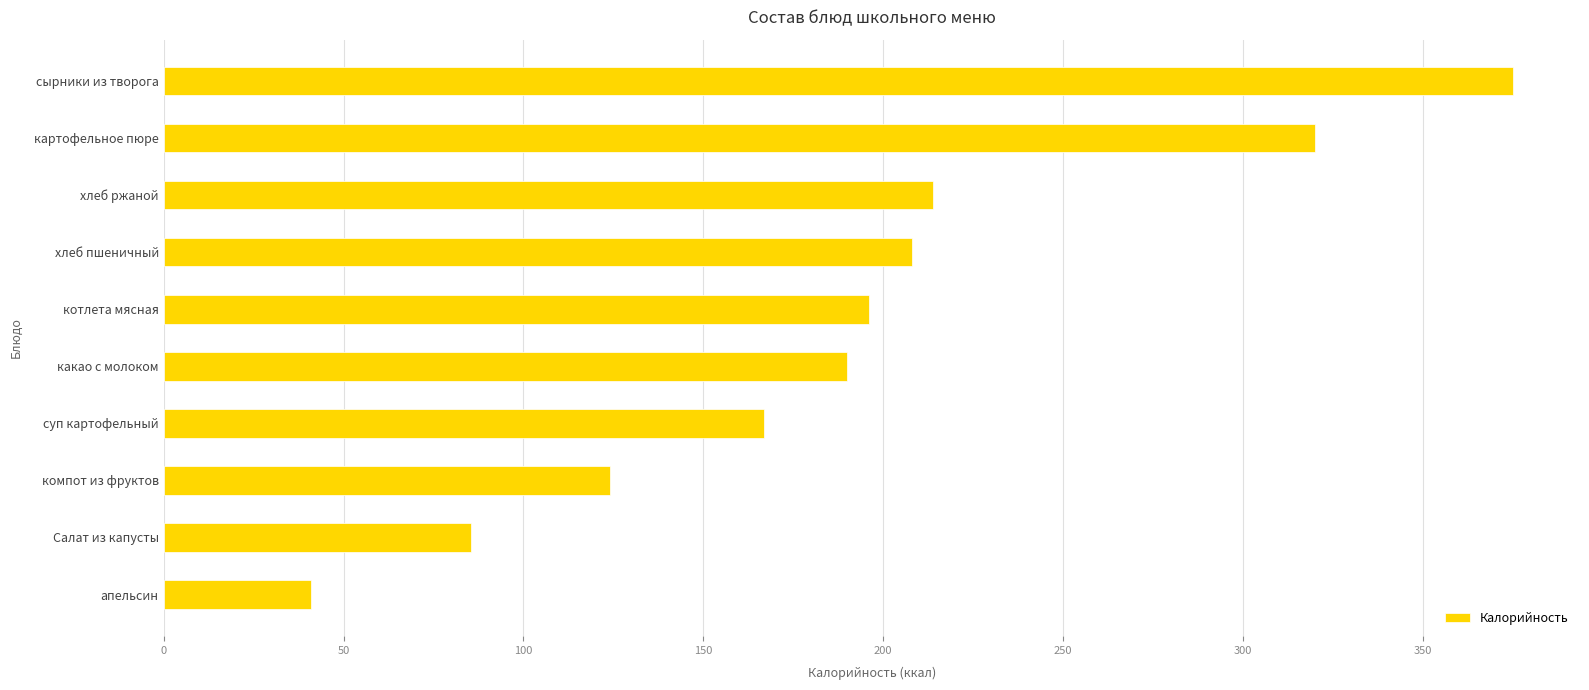

Rank the categories by value from lowest to highest.

апельсин, Салат из капусты, компот из фруктов, суп картофельный, какао с молоком, котлета мясная, хлеб пшеничный, хлеб ржаной, картофельное пюре, сырники из творога